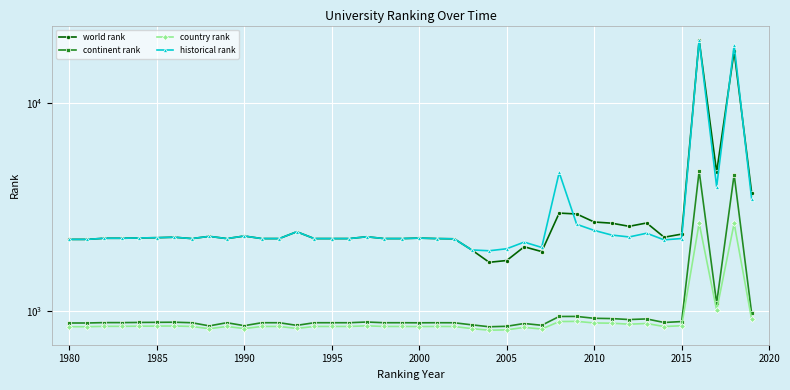

Is this an area chart (filled region under the line)?

No